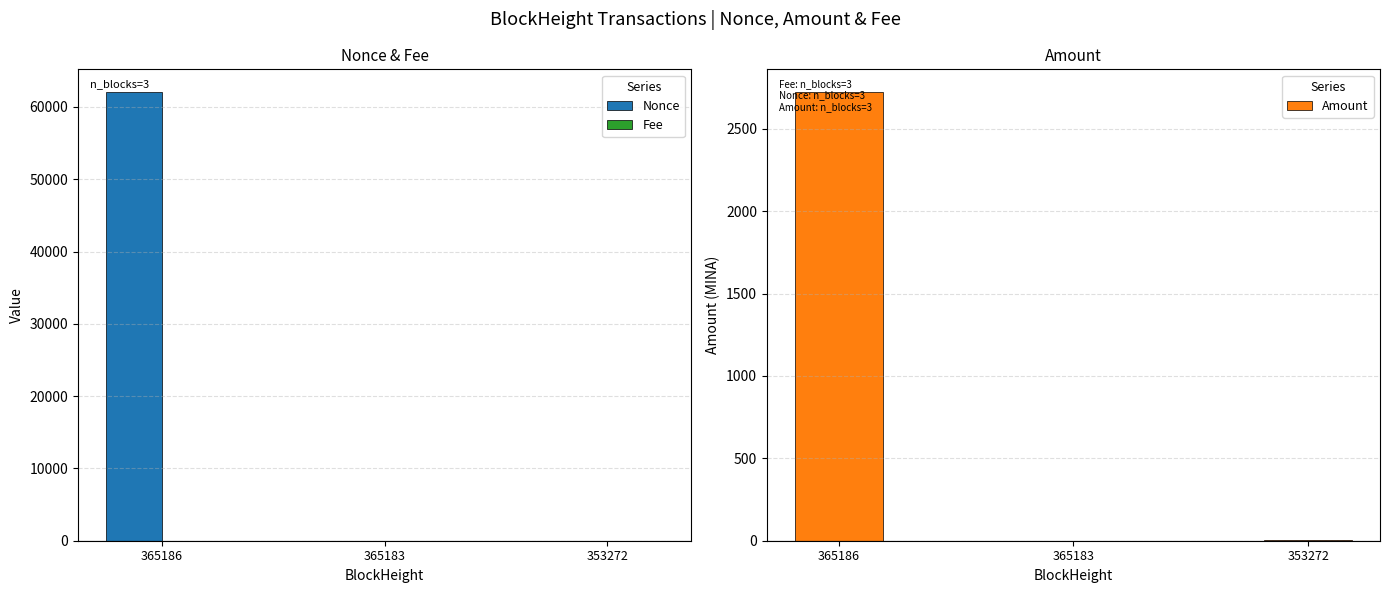

List the labels in order of Fee value, smallest first.

365186, 365183, 353272